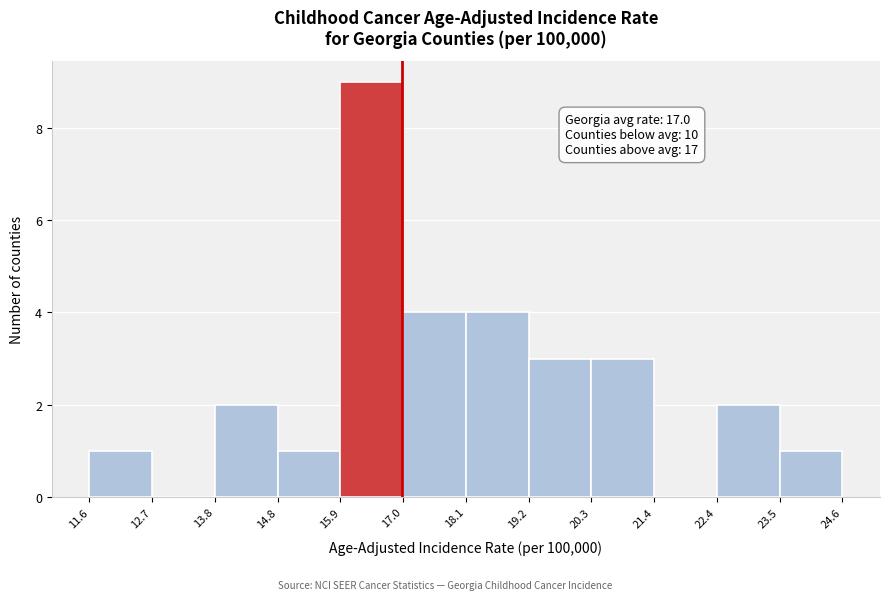

Over which range of the x-axis is the bar tallest?

15.9 to 17.0